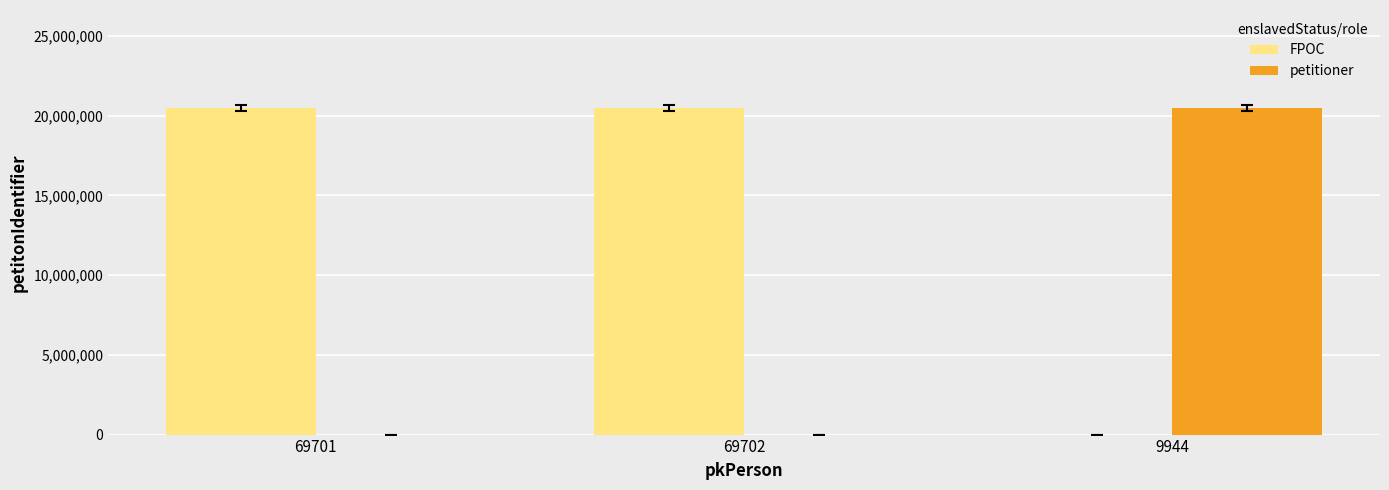

Which series has the largest total across all categories?

FPOC